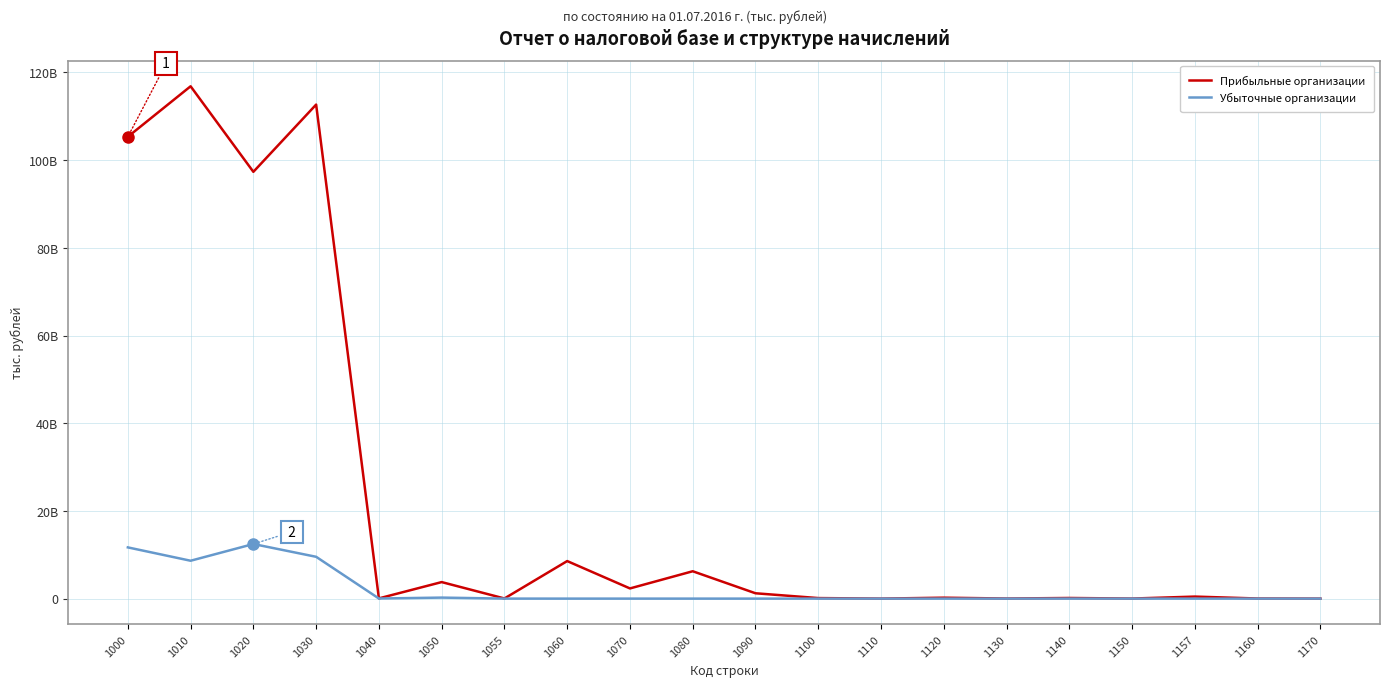

List the series in order of their overall mean, highest first.

Прибыльные организации, Убыточные организации